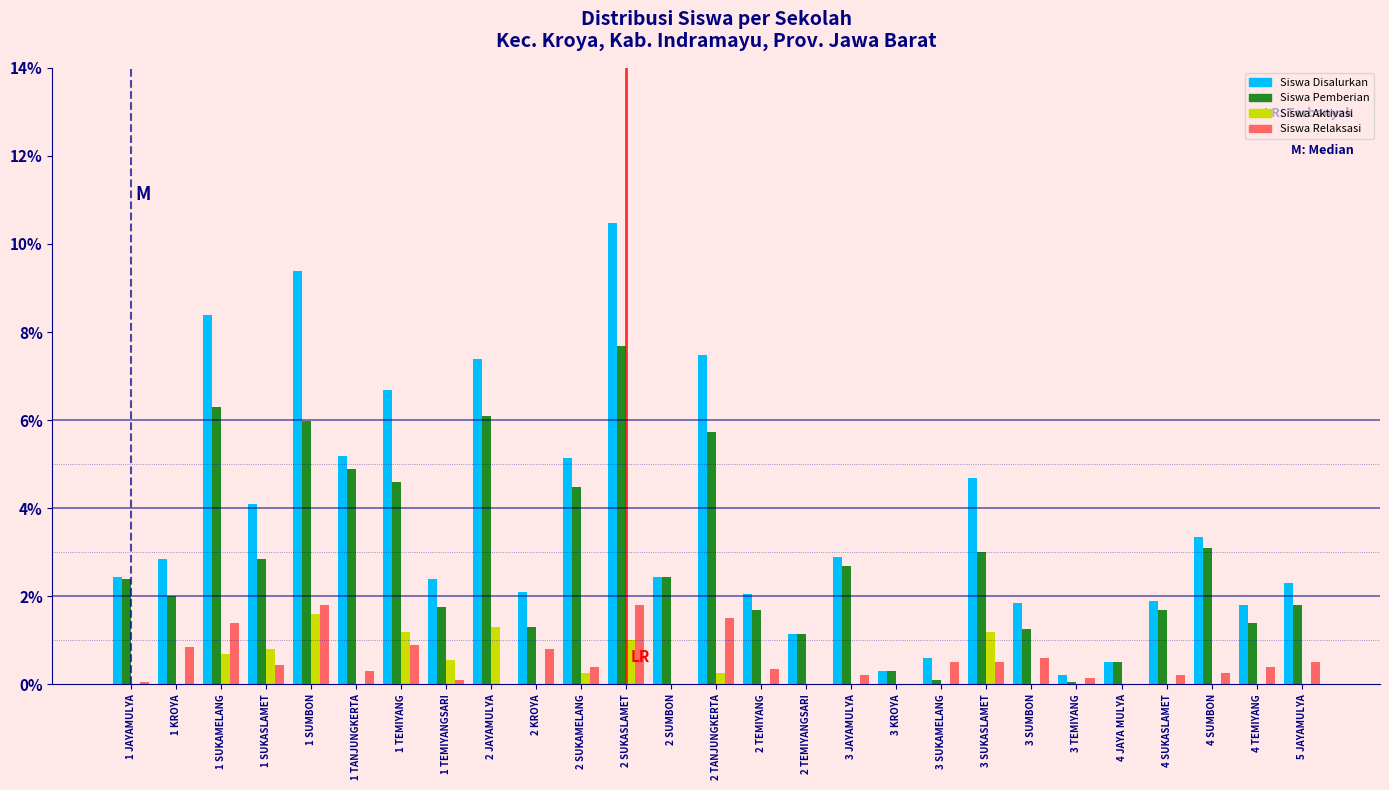

What is the sum of all Siswa Pemberian values?

77.2